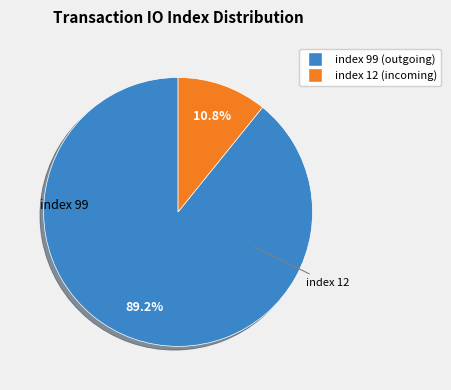

Is there any slice that represents more than half of the pie?

Yes